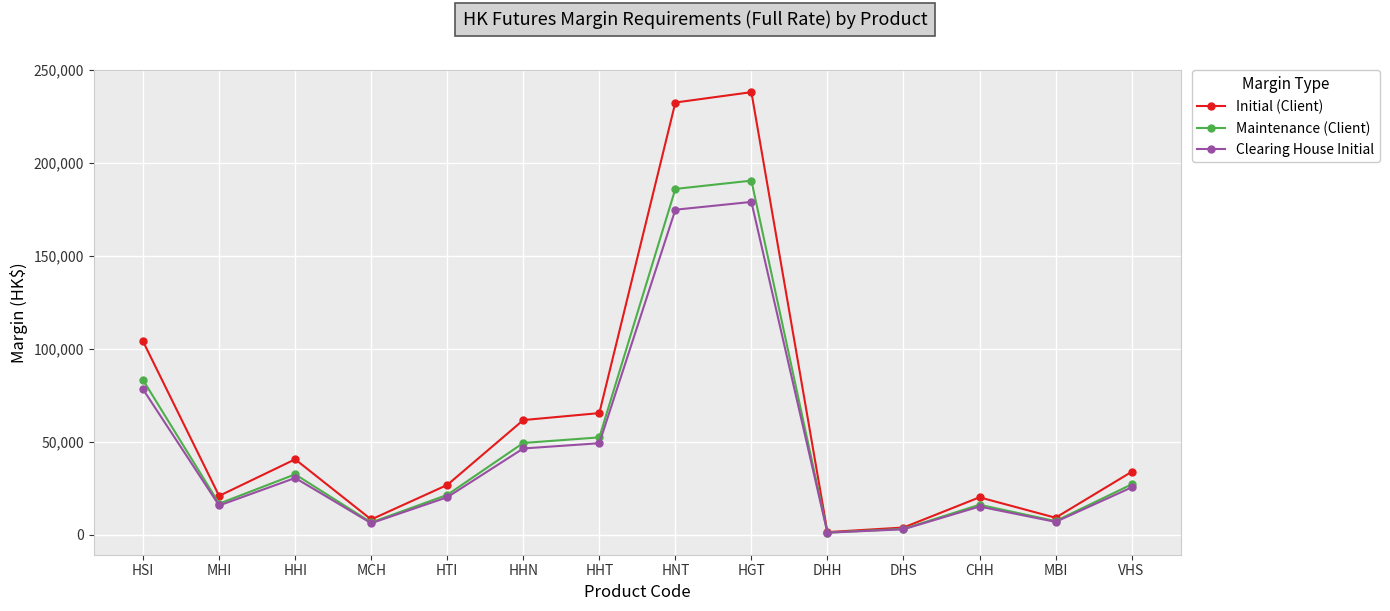

What is the difference between the Clearing House Initial values at MBI and HHI?

23660